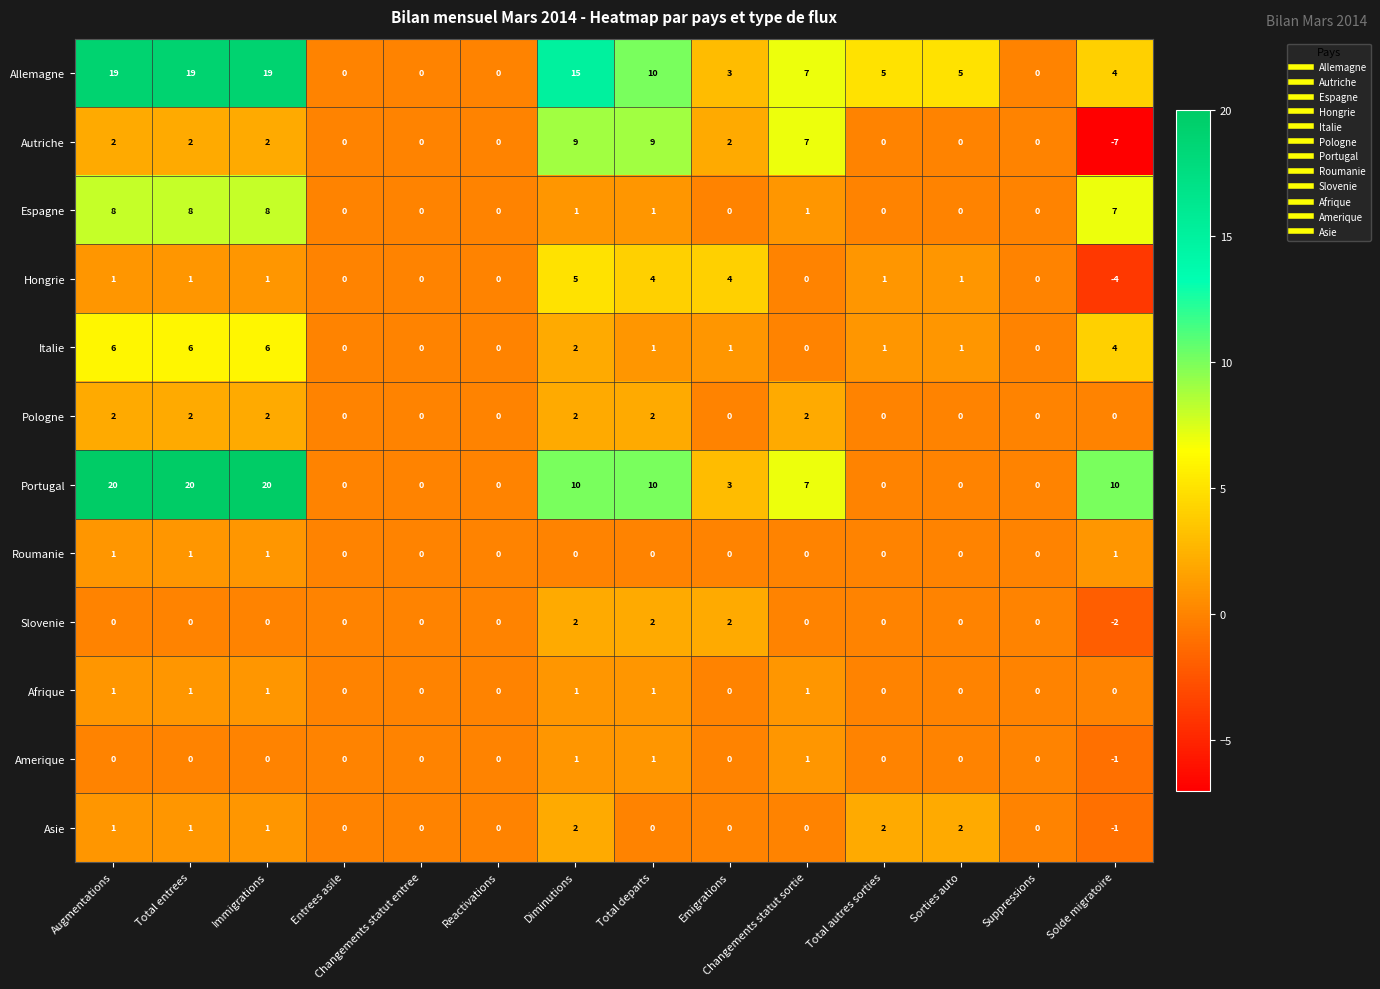

Count the number of categories in the chart.

14